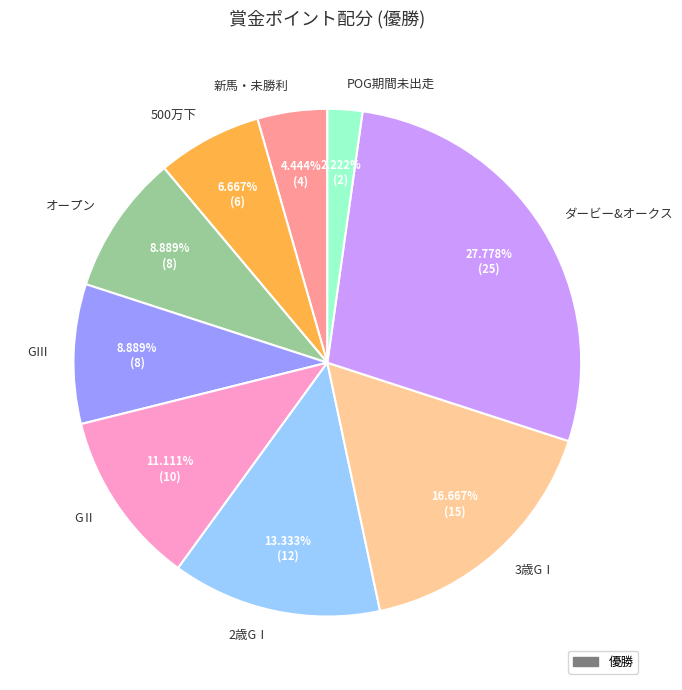

Is it true that GⅢ is 14% of the pie?

False